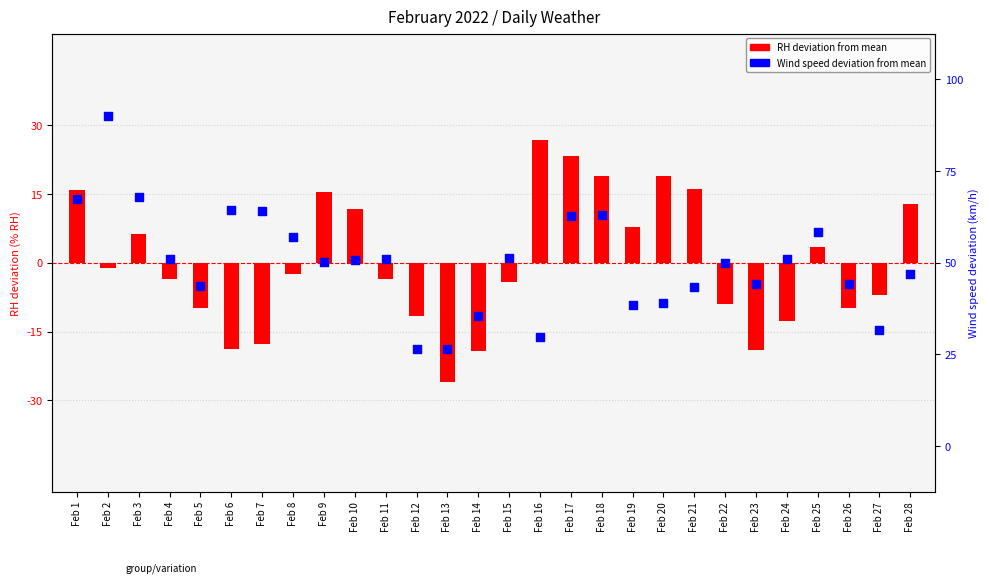

Is the value of RH deviation from mean at Feb 22 greater than the value of Wind speed deviation at Feb 23?

No